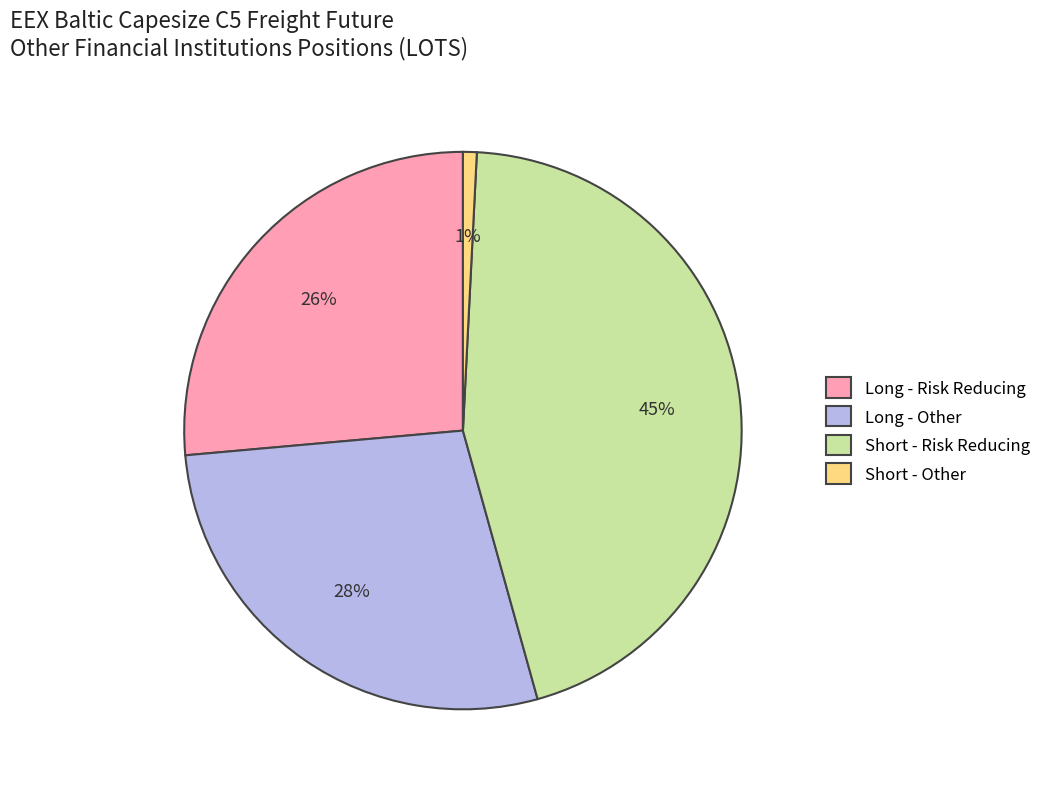

What is the largest slice in the pie chart?

Short - Risk Reducing